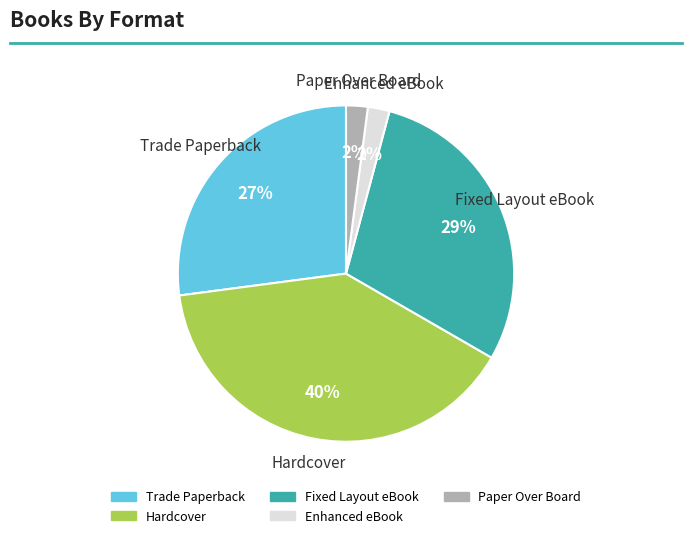

Is it true that Hardcover is 27% of the pie?

False